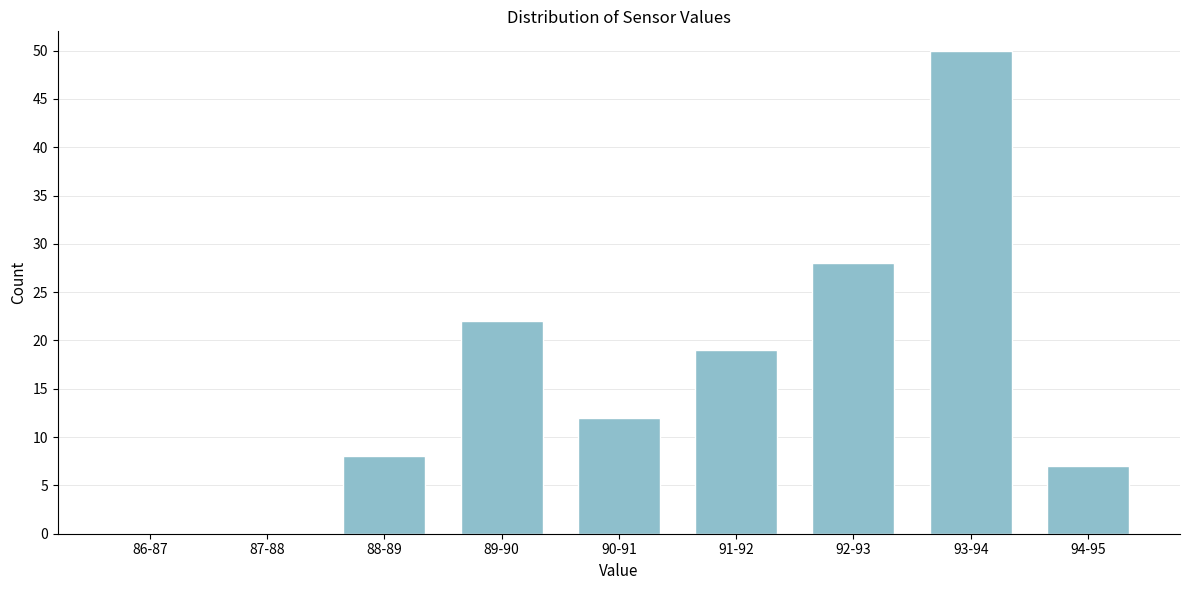

Reading left to right, transcribe all the data shown in this chart.

86-87=0	87-88=0	88-89=8	89-90=22	90-91=12	91-92=19	92-93=28	93-94=50	94-95=7